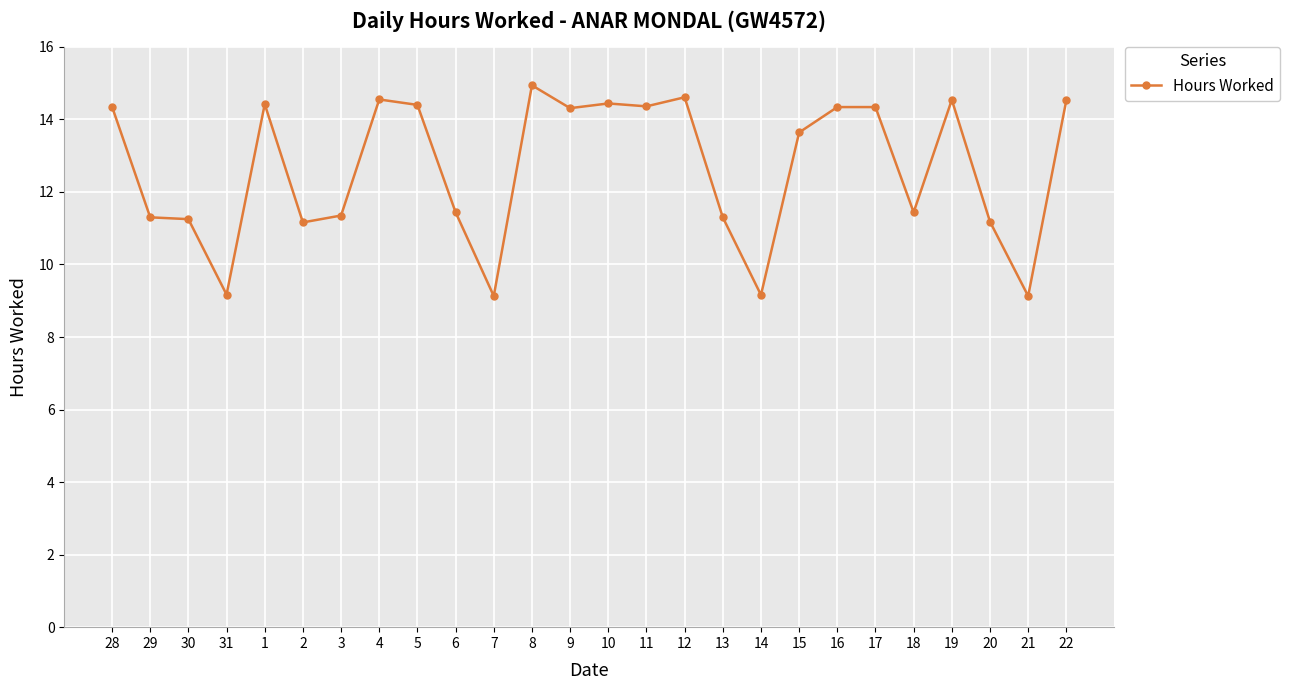

What is the smallest value displayed?

9.1